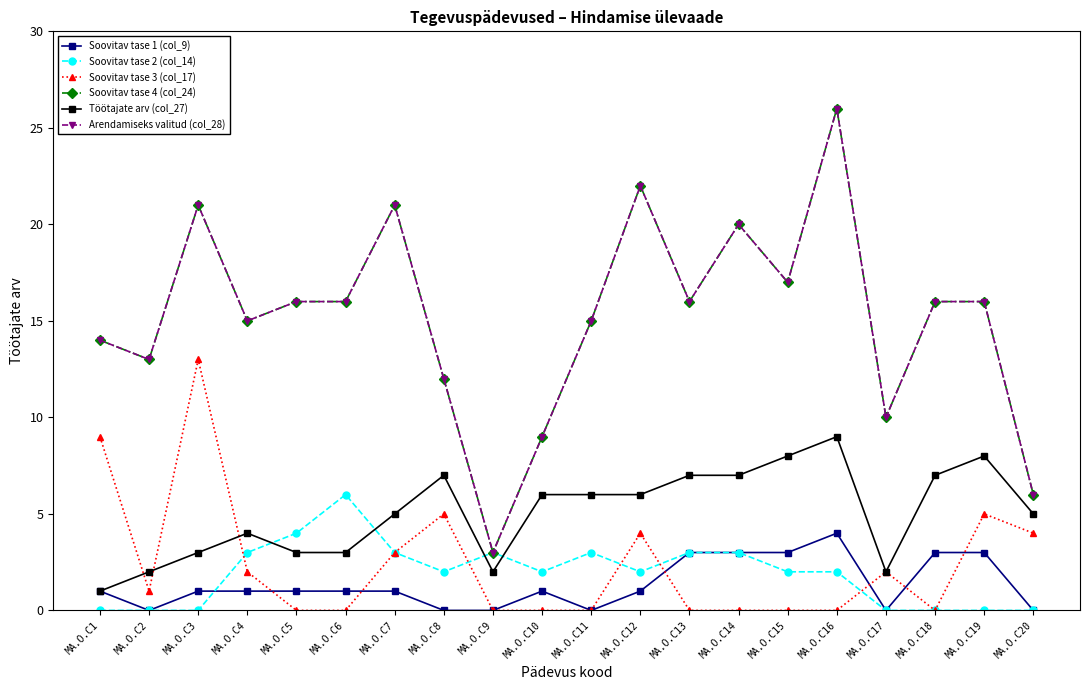

Is this an area chart (filled region under the line)?

No